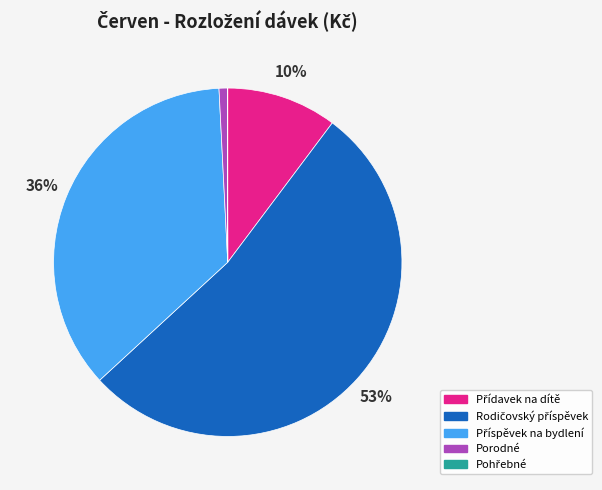

To the nearest percent, what is the average slice percentage?

20%